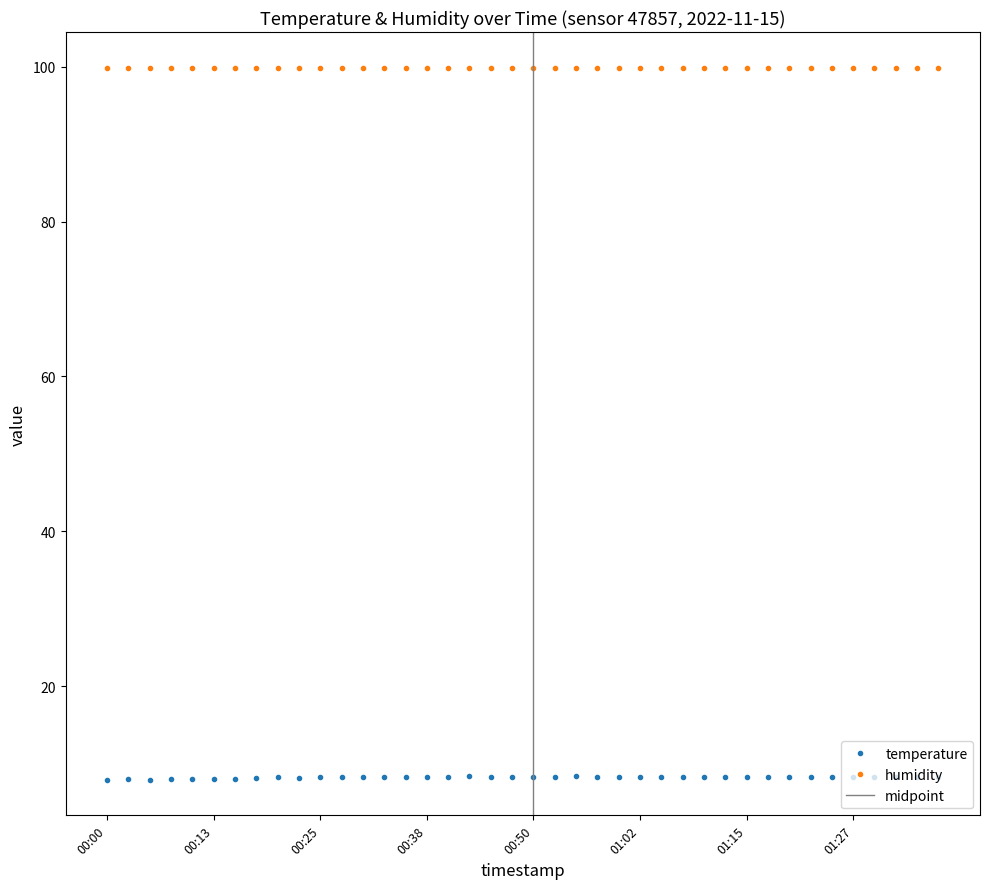

What is the value of the 7th point from the left?

8.0